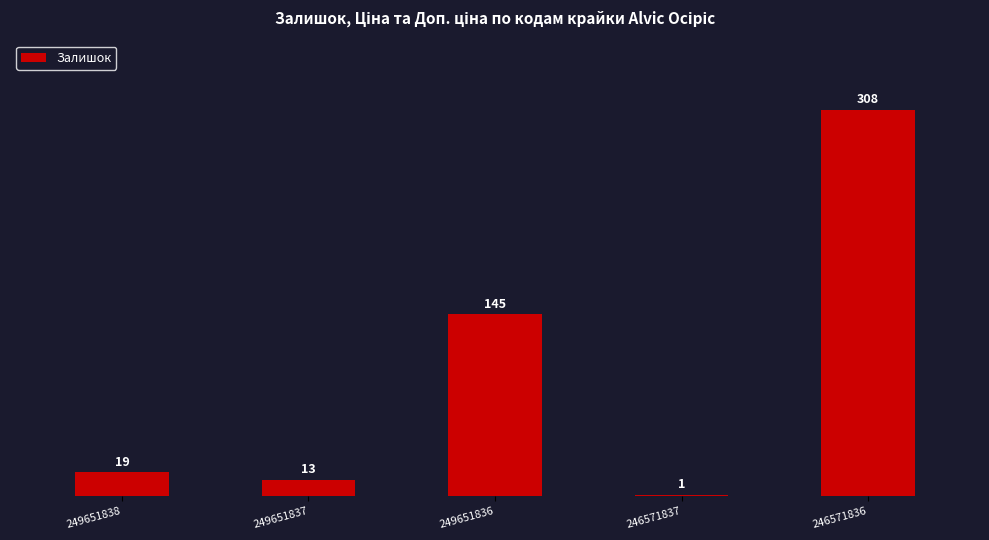

Which category has the highest value across all series?

246571836